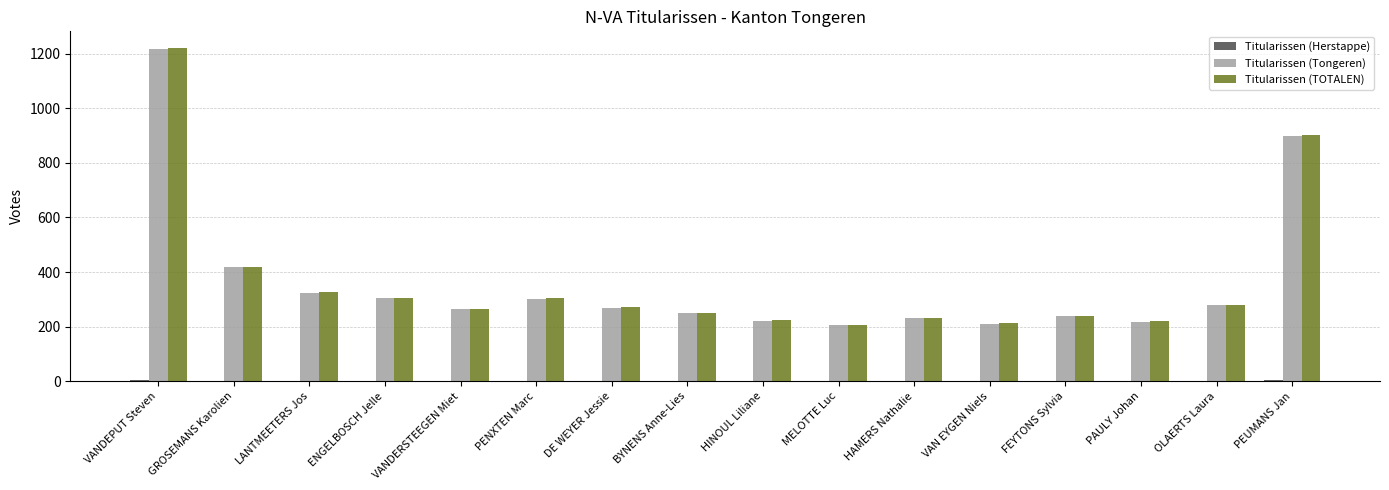

Is it true that Titularissen (TOTALEN) equals 381 at FEYTONS Sylvia?

False